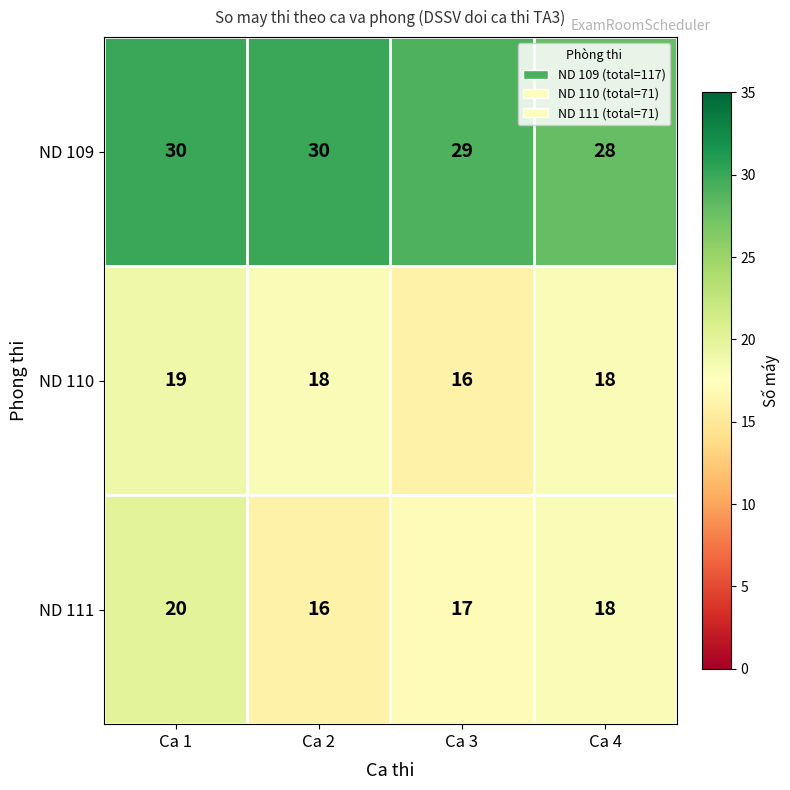

Reading right to left, what are all the values shown in this chart?

ND 109: Ca 4=28	Ca 3=29	Ca 2=30	Ca 1=30
ND 110: Ca 4=18	Ca 3=16	Ca 2=18	Ca 1=19
ND 111: Ca 4=18	Ca 3=17	Ca 2=16	Ca 1=20